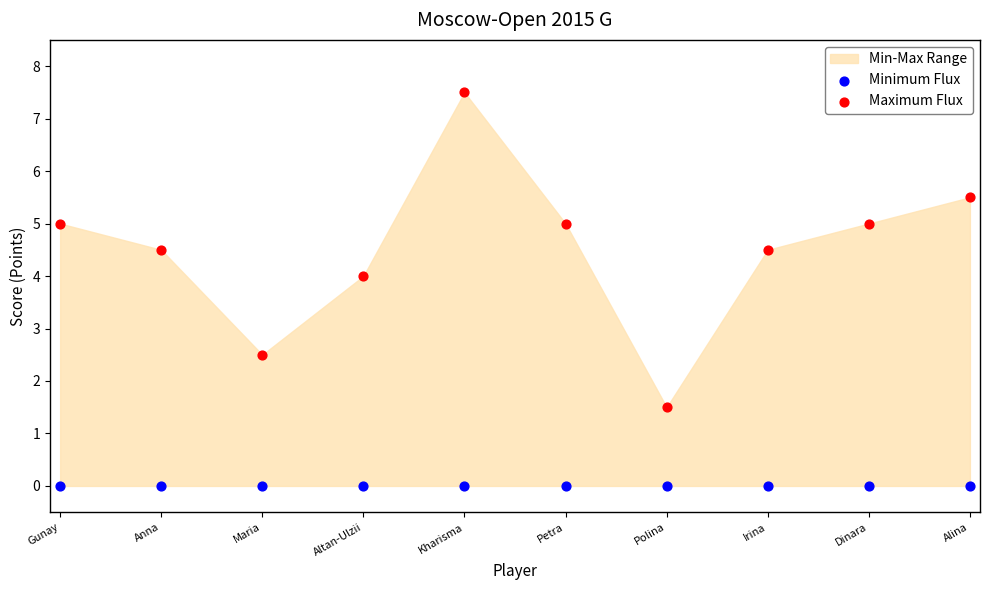

Which series reaches the maximum Y coordinate?

Maximum Flux